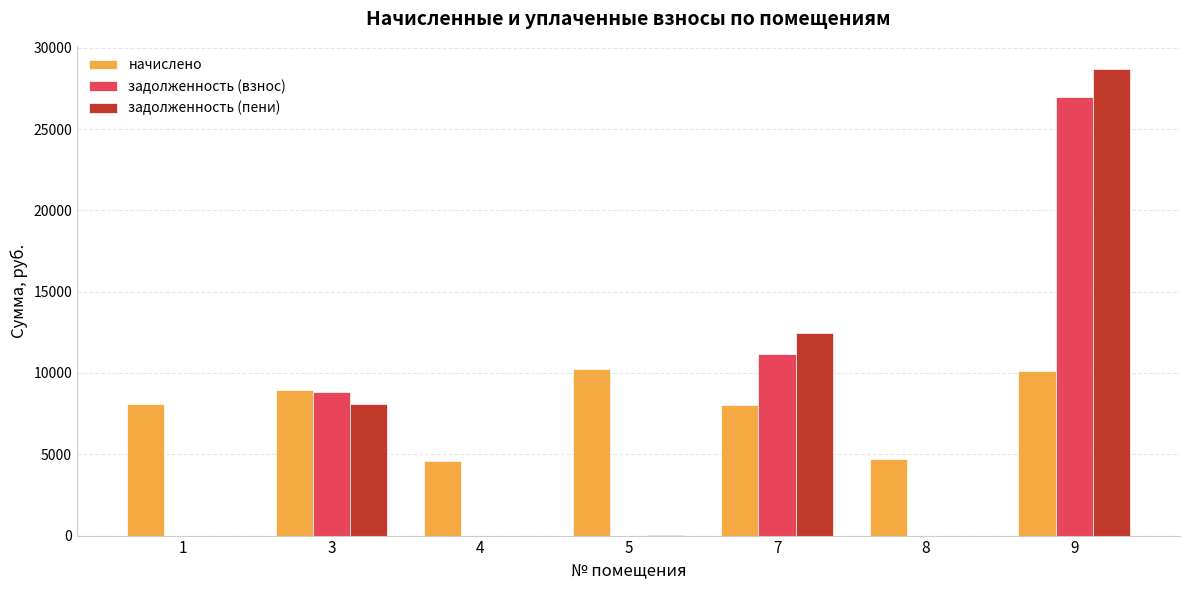

What is the maximum value shown in the chart?

28686.3